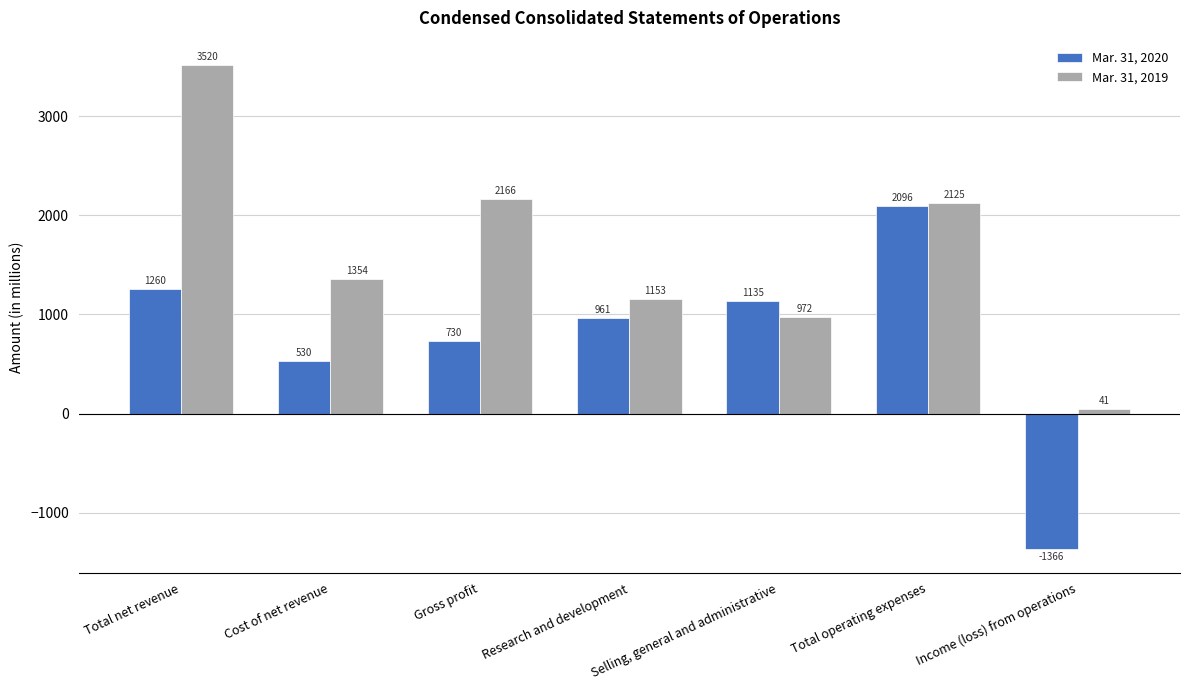

How many groups of bars are there?

7